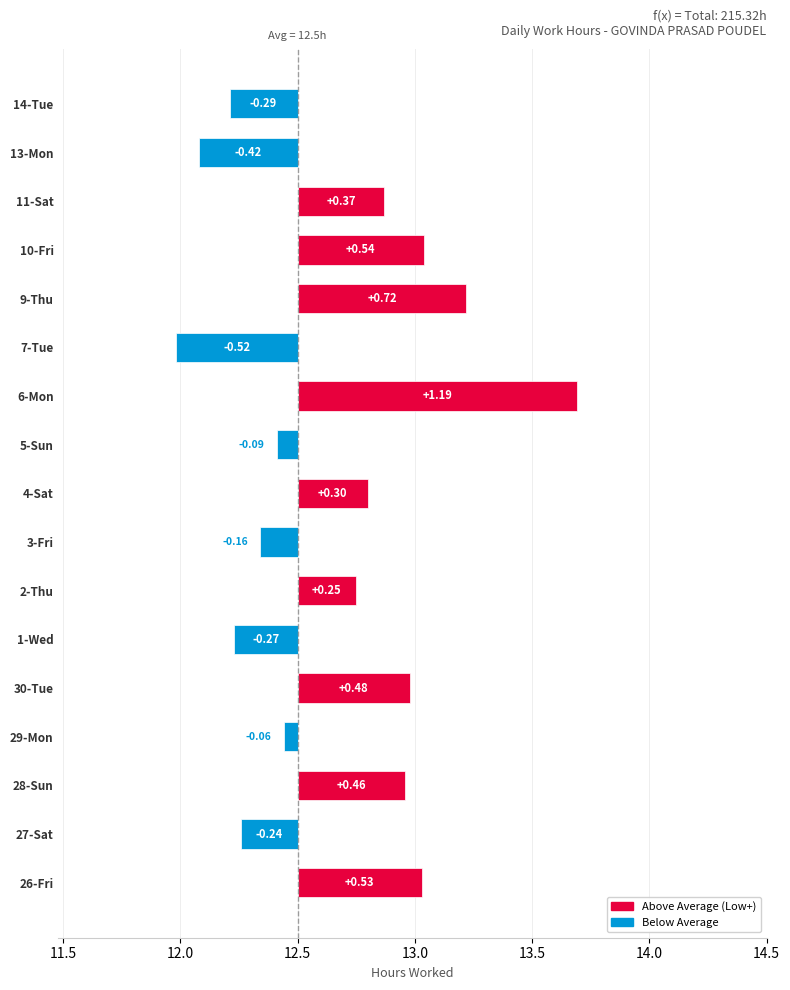

What is the difference between the values at 13-Mon and 3-Fri?

0.3